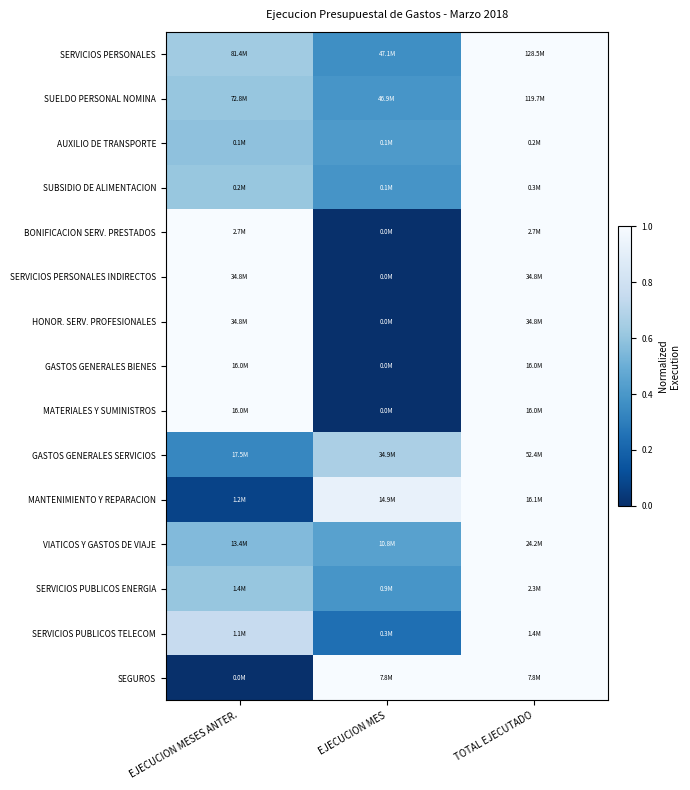

Between EJECUCION MESES ANTER. and TOTAL EJECUTADO, which is larger?

TOTAL EJECUTADO